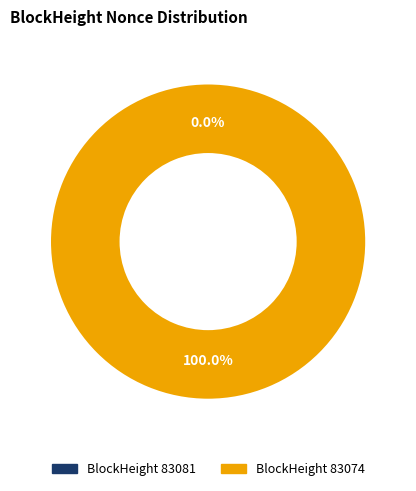

What is the largest slice in the pie chart?

83074